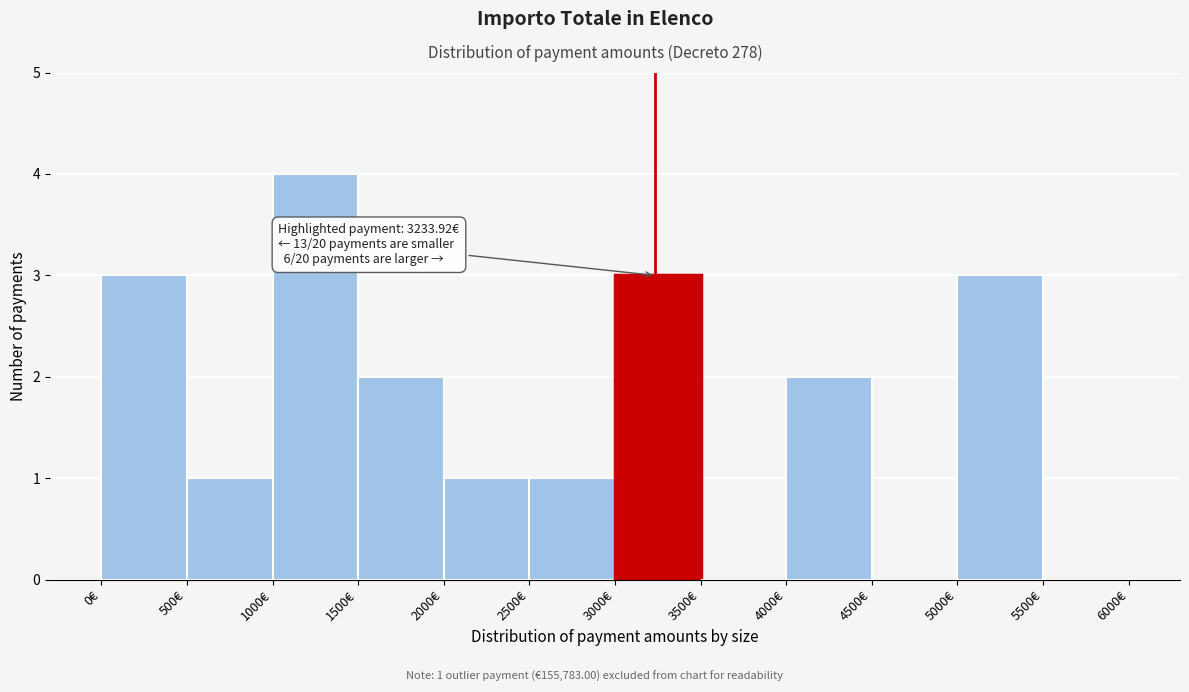

Which range on the x-axis has the tallest bar?

1000 to 1500